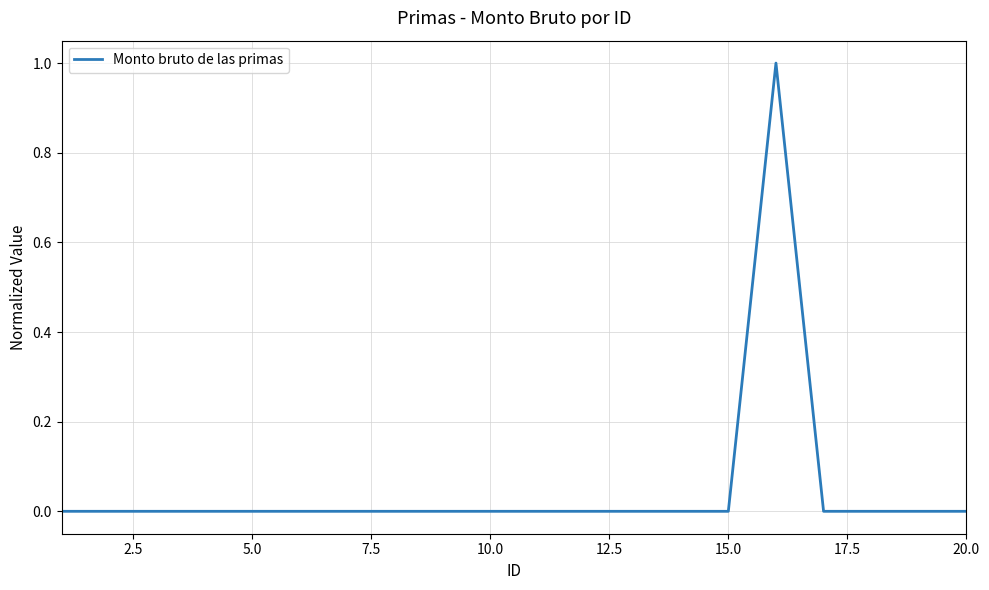

Reading right to left, list all the values displayed in this chart.

0	0	0	0	1	0	0	0	0	0	0	0	0	0	0	0	0	0	0	0